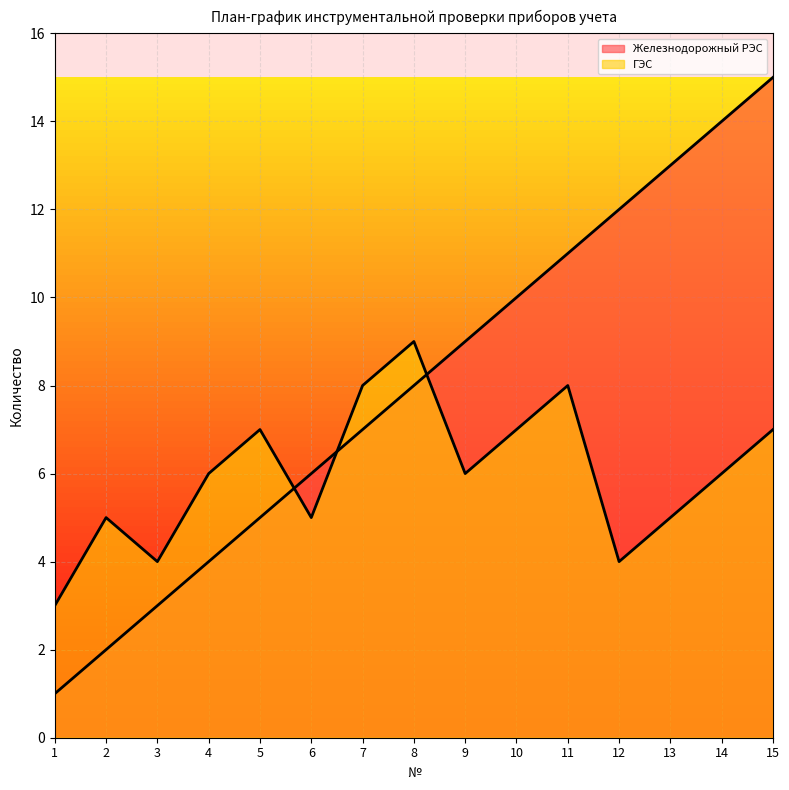

What is the minimum value for ГЭС?

3